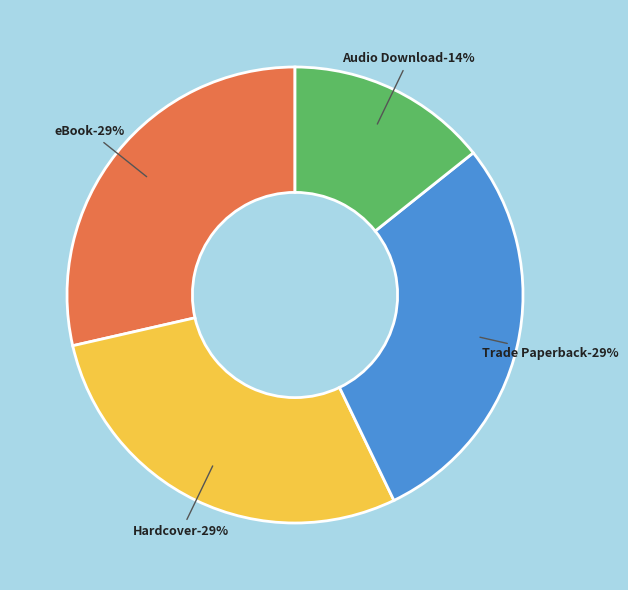

True or false: Audio Download accounts for 14% of the total.

True